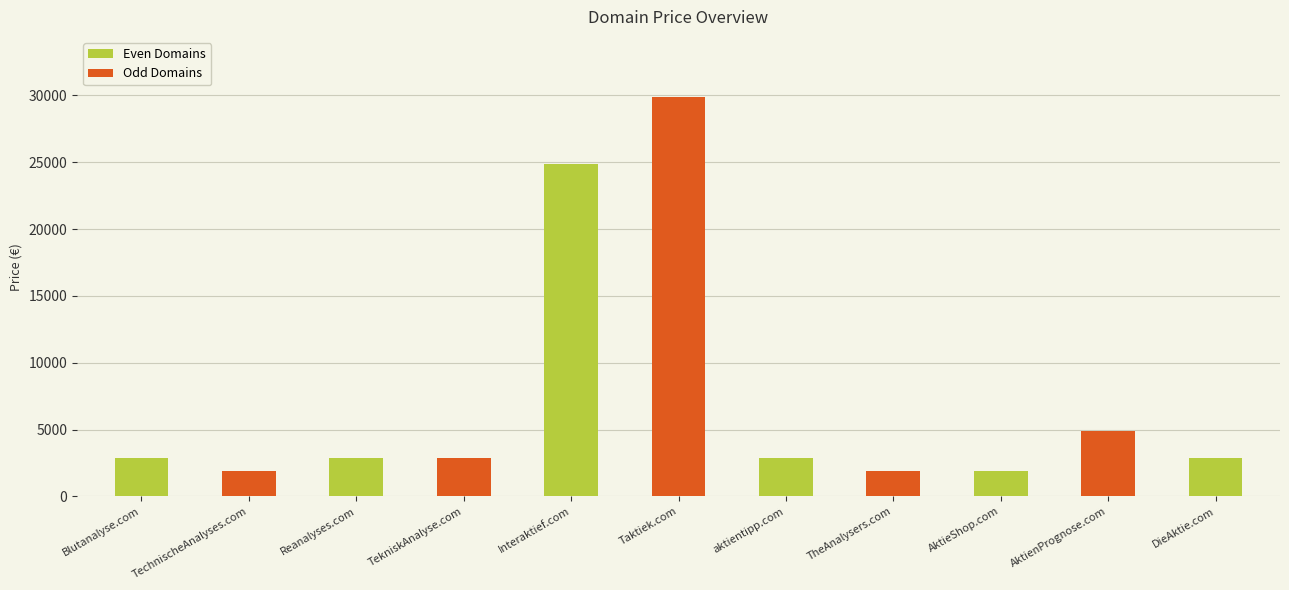

What is the maximum value shown in the chart?

29888